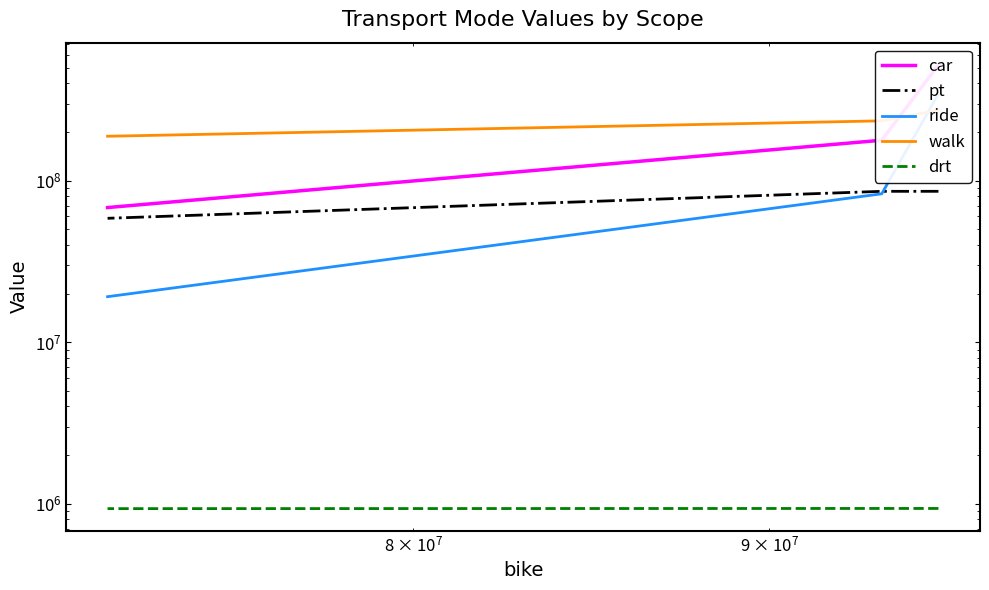

Does the chart have visible grid lines?

No